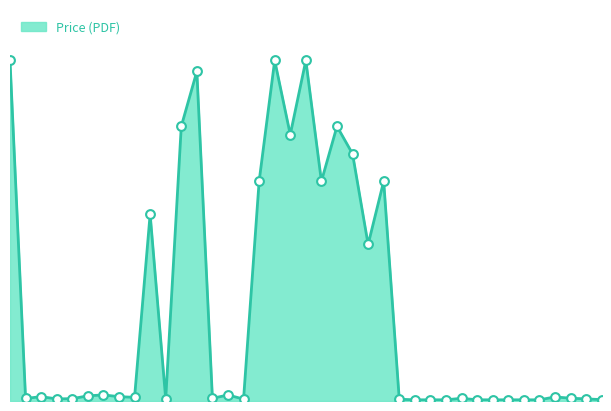

Is this an area chart (filled region under the line)?

Yes